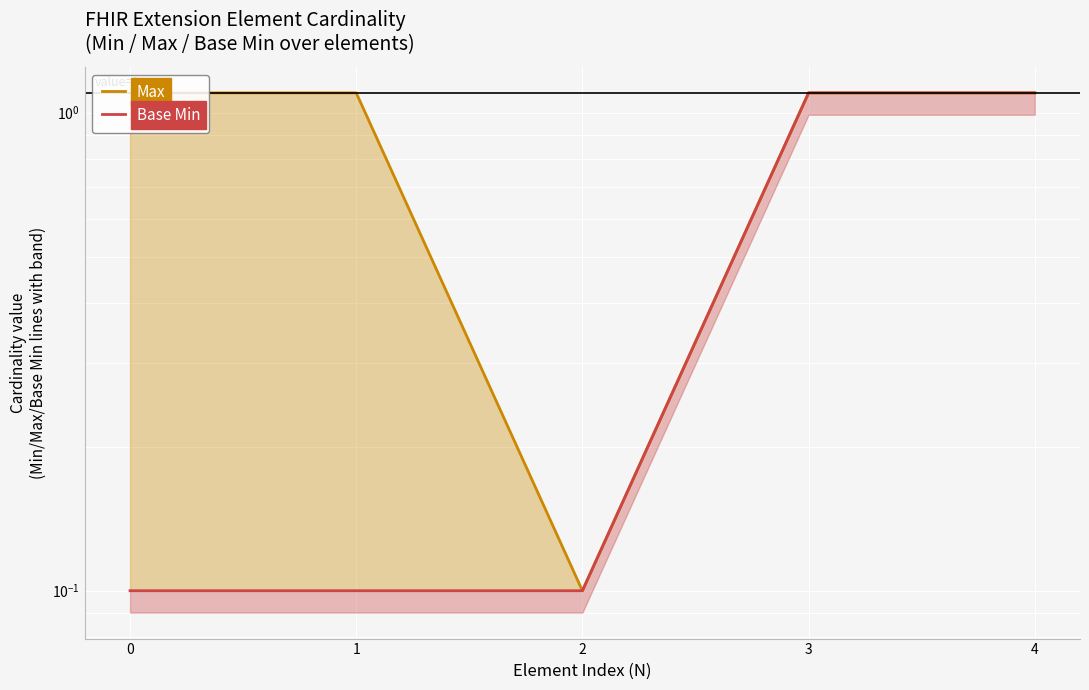

What are all the series names shown in the legend?

Max, Base Min